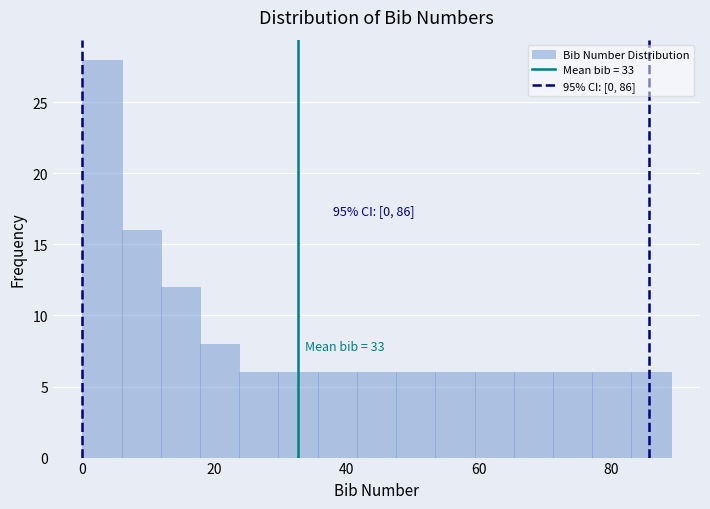

Around what value on the x-axis is the tallest bar? Give the approximate position of its centre, as read against the axis.

2